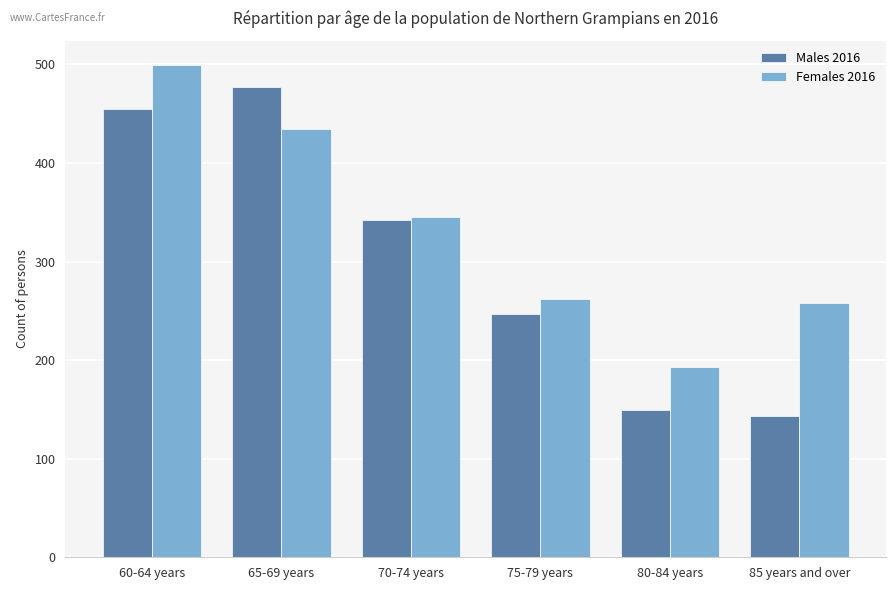

What is the difference between the highest and lowest values at 80-84 years?

44